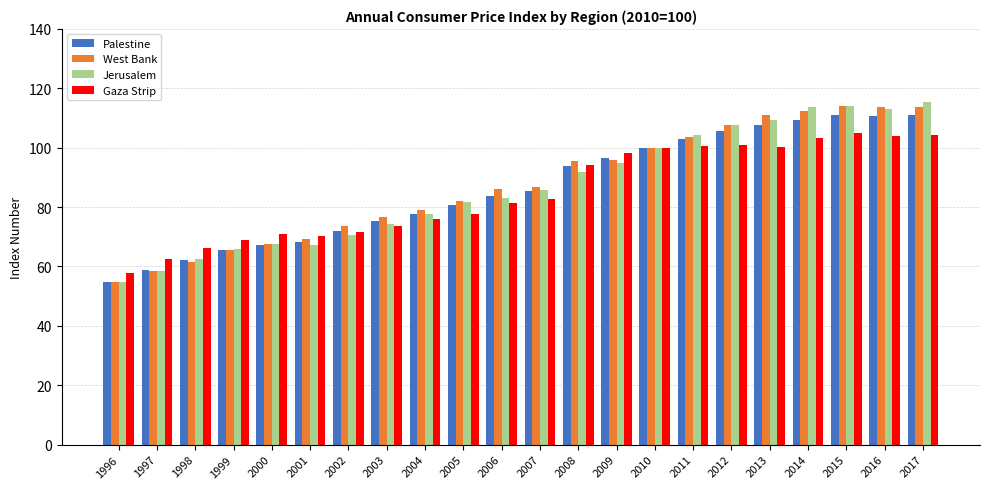

What are all the series names shown in the legend?

Palestine, West Bank, Jerusalem, Gaza Strip